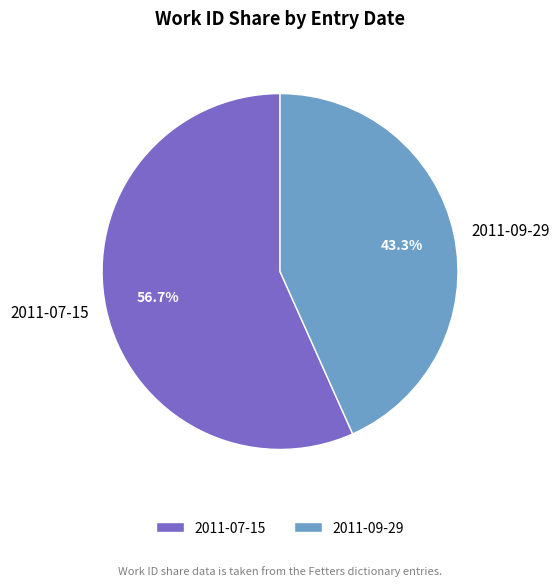

Rank the categories by value from highest to lowest.

2011-07-15, 2011-09-29